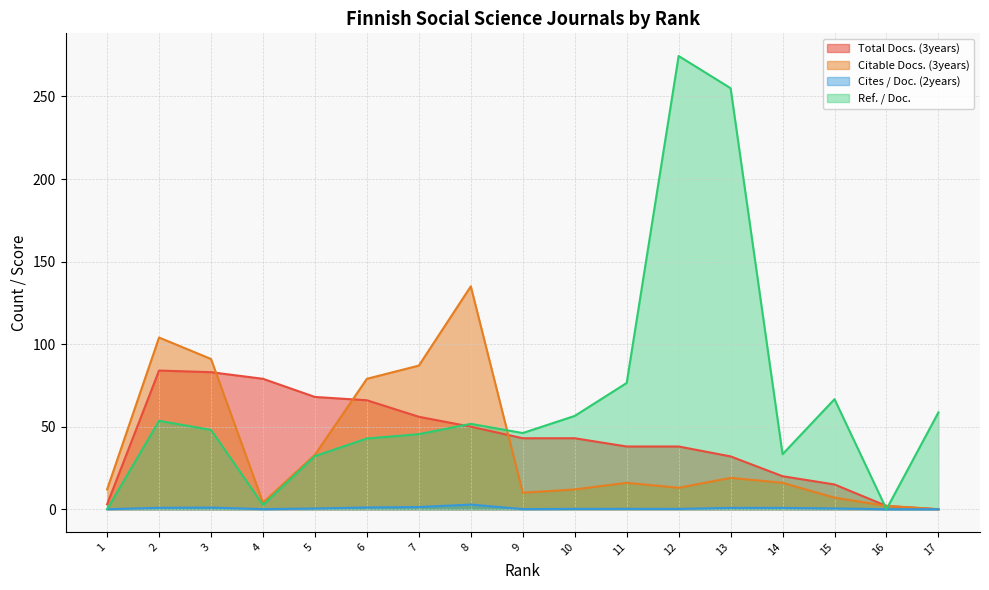

Where is the first local maximum for Ref. / Doc.?

2